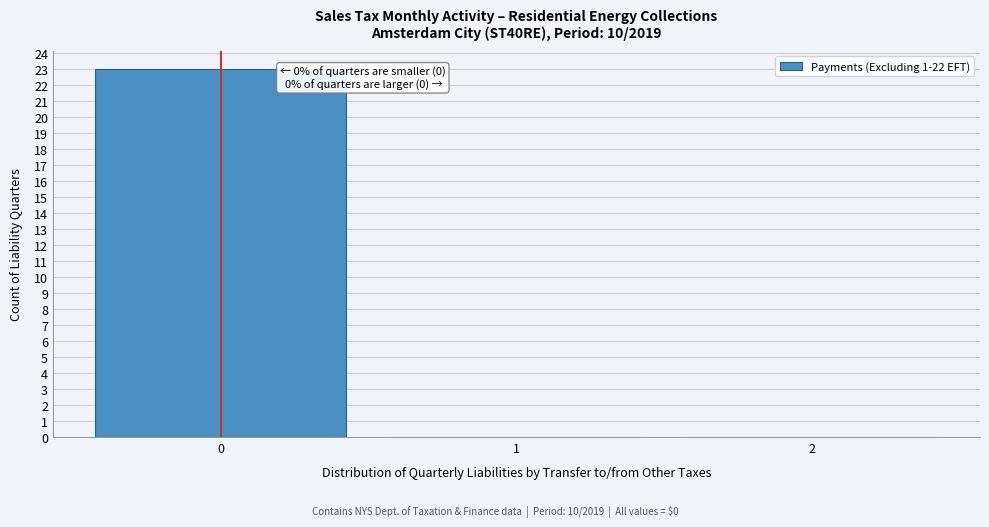

Over which range of the x-axis is the bar tallest?

-0.5 to 0.5